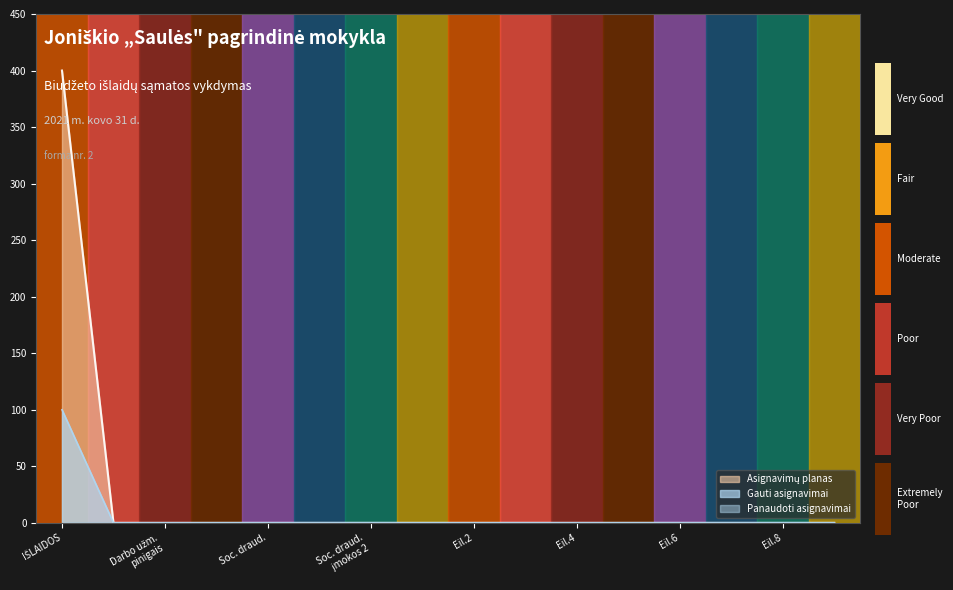

How many distinct data groups are displayed?

3